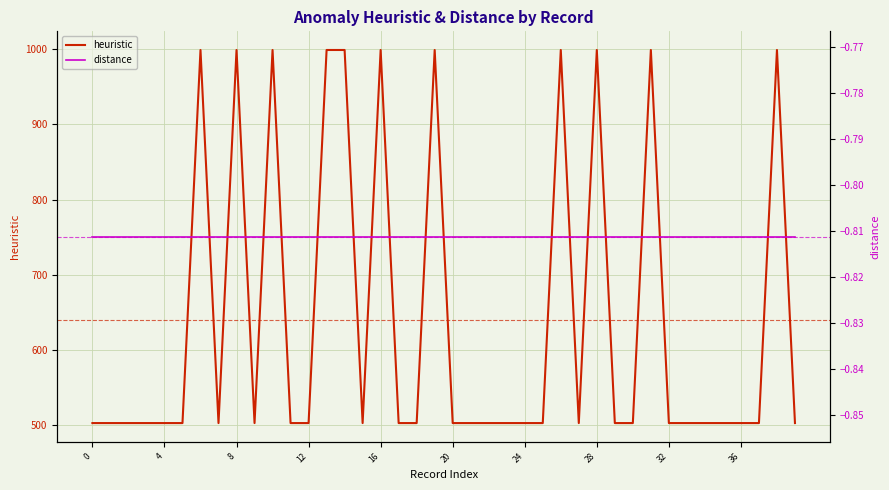

What is the sum of the distance values at 18 and 17?

-1.6